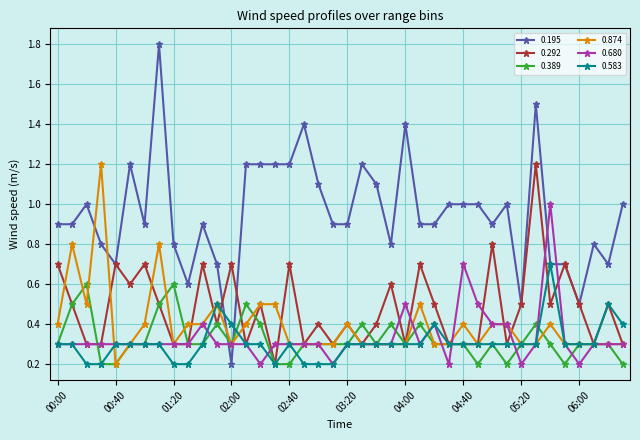

What is the maximum value shown in the chart?

1.8